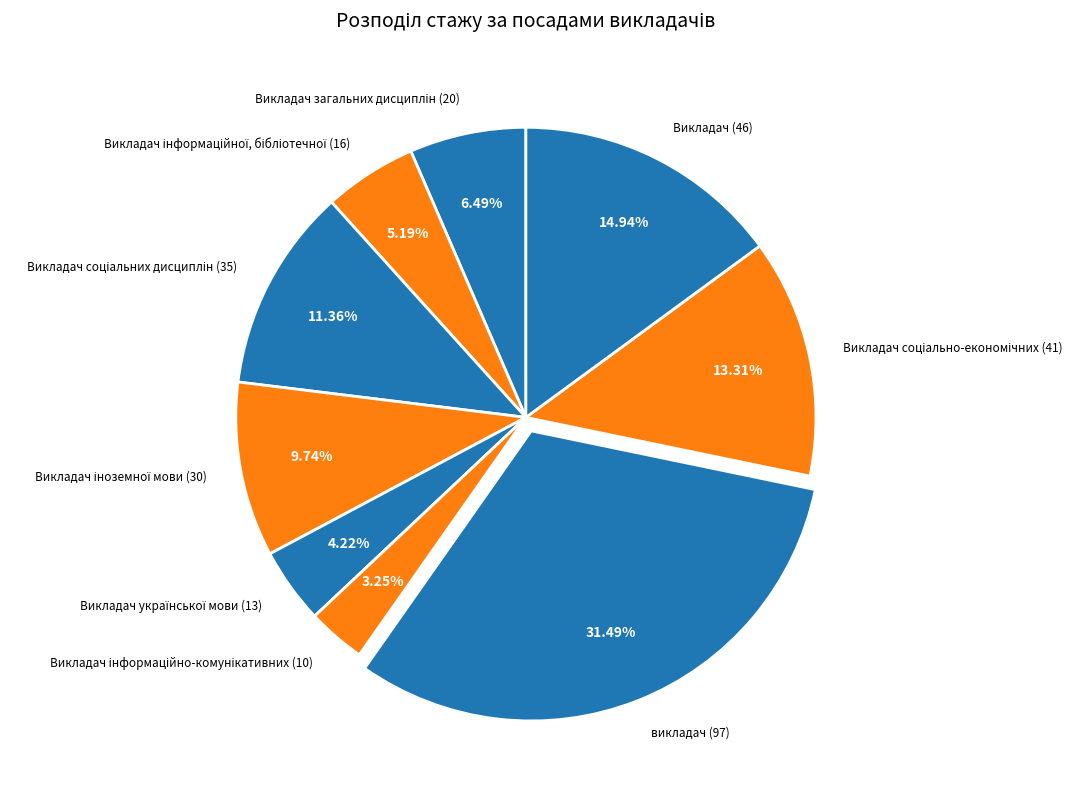

Is викладач (97) the majority of the pie?

No